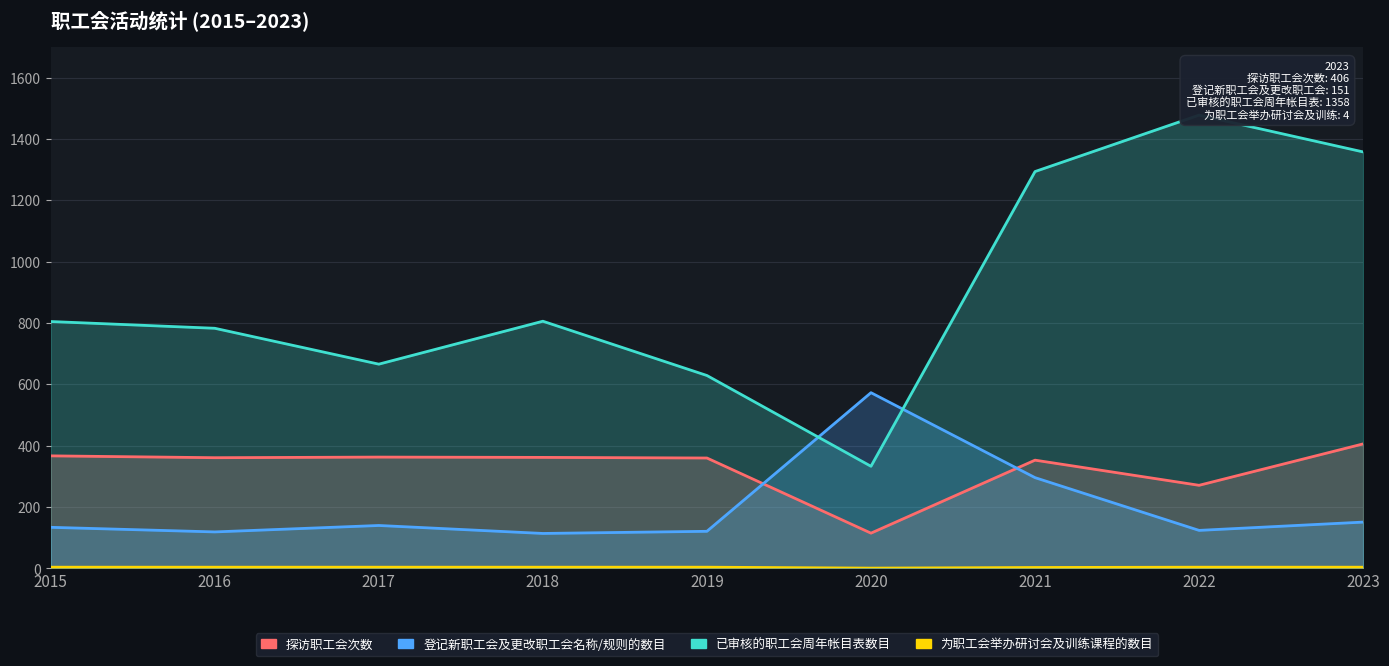

What is the value of the 探访职工会次数 point at the 6th from the left?

115